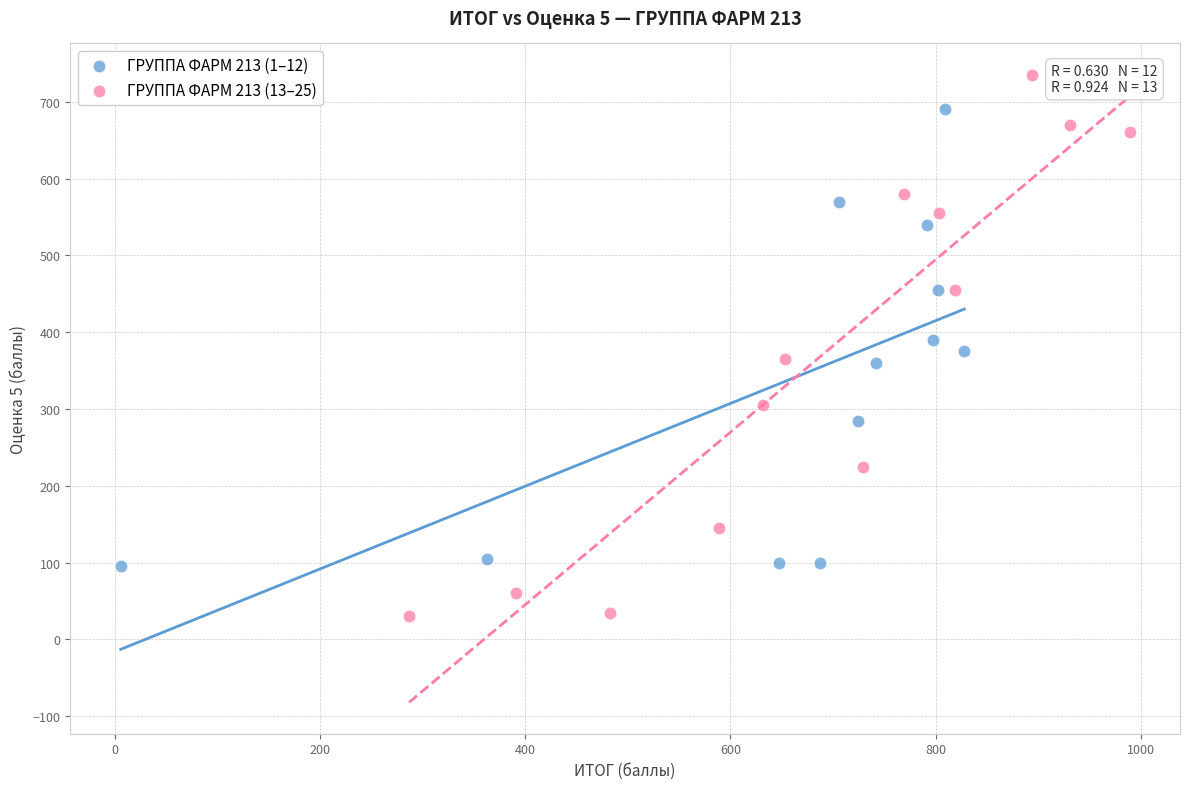

Which series reaches the maximum Y coordinate?

ГРУППА ФАРМ 213 (13–25)